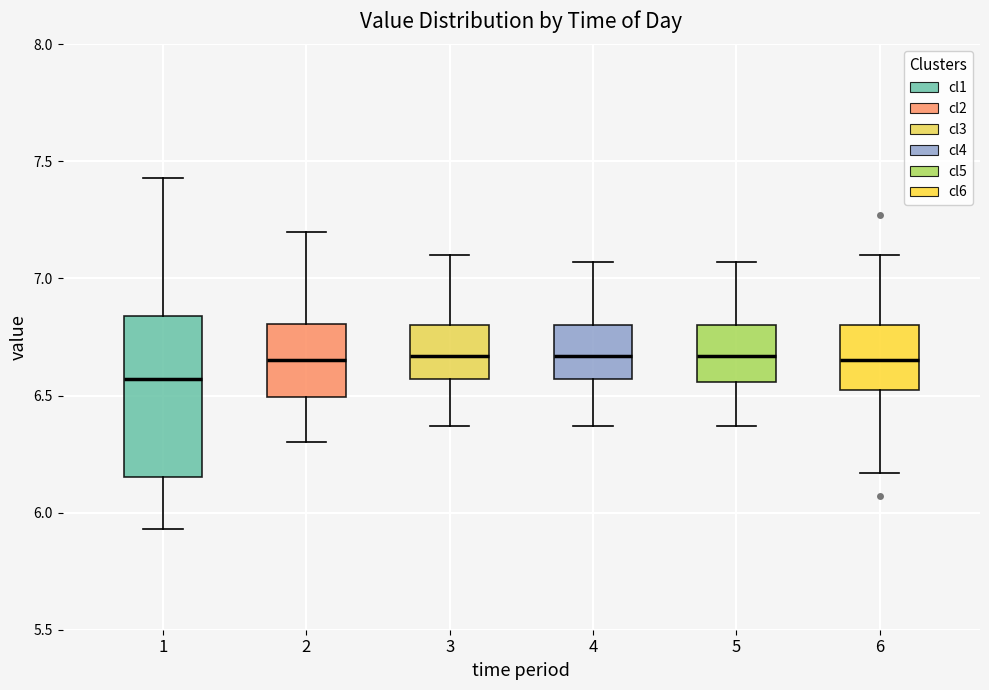

Reading left to right, read every box against the y-axis: the position of its median line, the range the box covers, and the ends of its whiskers. The values are not printed on the chart, so give them approximately, as read against the axis.

1: median 6.55, box 6.15 to 6.85, whiskers 5.95 to 7.45
2: median 6.65, box 6.50 to 6.80, whiskers 6.30 to 7.20
3: median 6.65, box 6.55 to 6.80, whiskers 6.35 to 7.10
4: median 6.65, box 6.55 to 6.80, whiskers 6.35 to 7.05
5: median 6.65, box 6.55 to 6.80, whiskers 6.35 to 7.05
6: median 6.65, box 6.50 to 6.80, whiskers 6.15 to 7.10